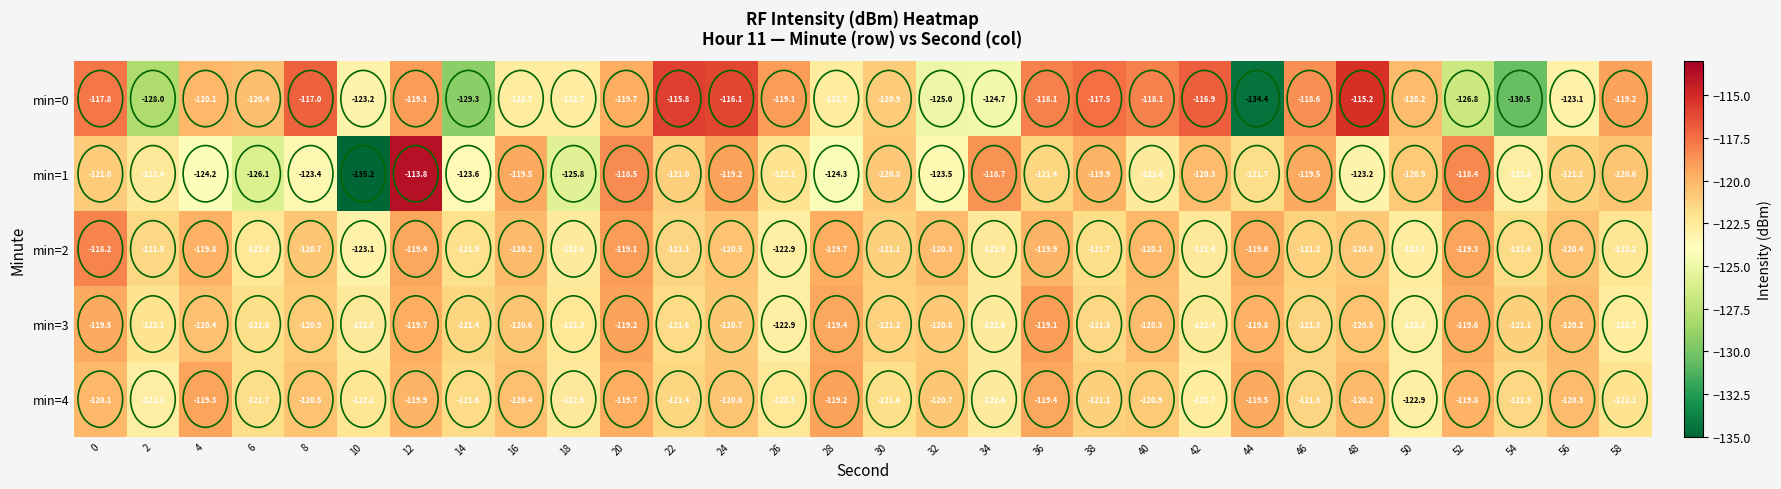

At which label is min=0 closest to -124?

34